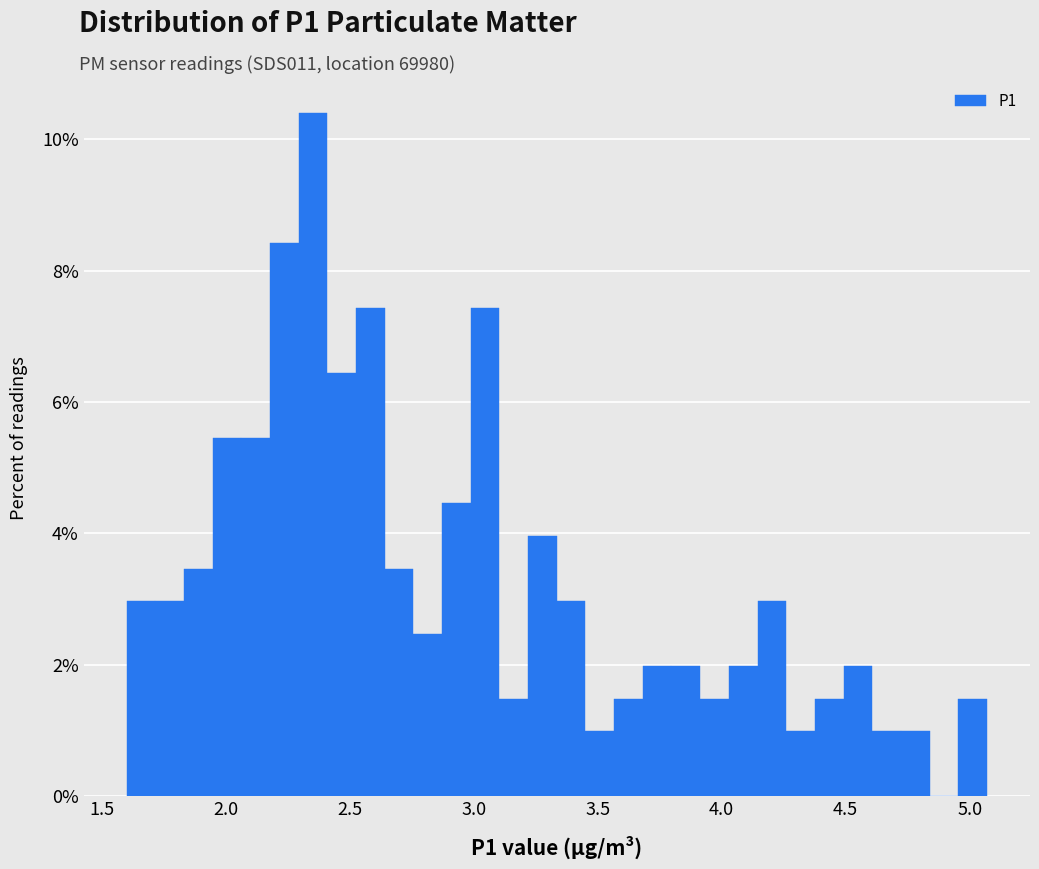

Around what value on the x-axis is the tallest bar? Give the approximate position of its centre, as read against the axis.

2.35